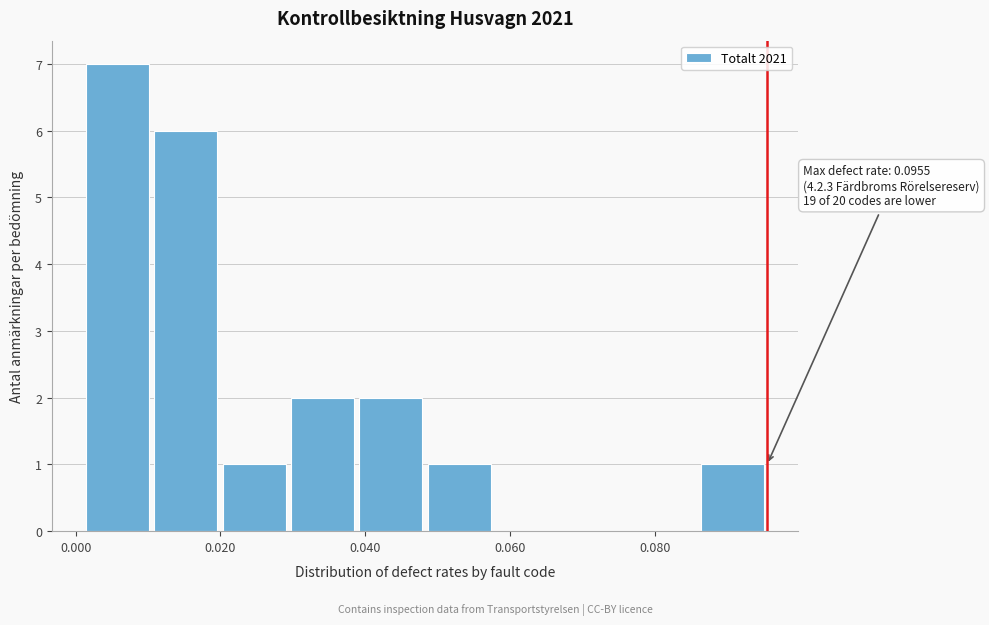

Which range on the x-axis has the tallest bar?

0.002 to 0.010